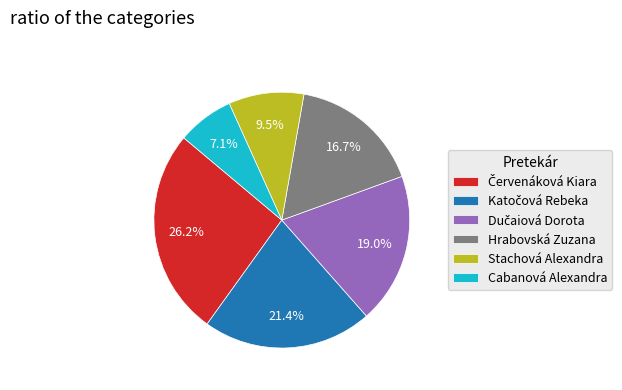

To the nearest percent, what percentage of the pie is Cabanová Alexandra?

7%